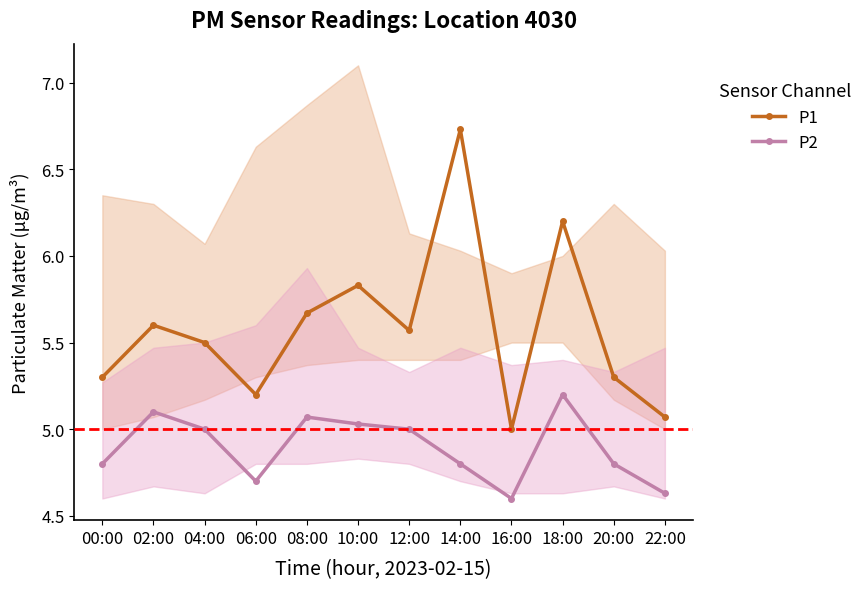

Where is the first local minimum for P1?

06:00